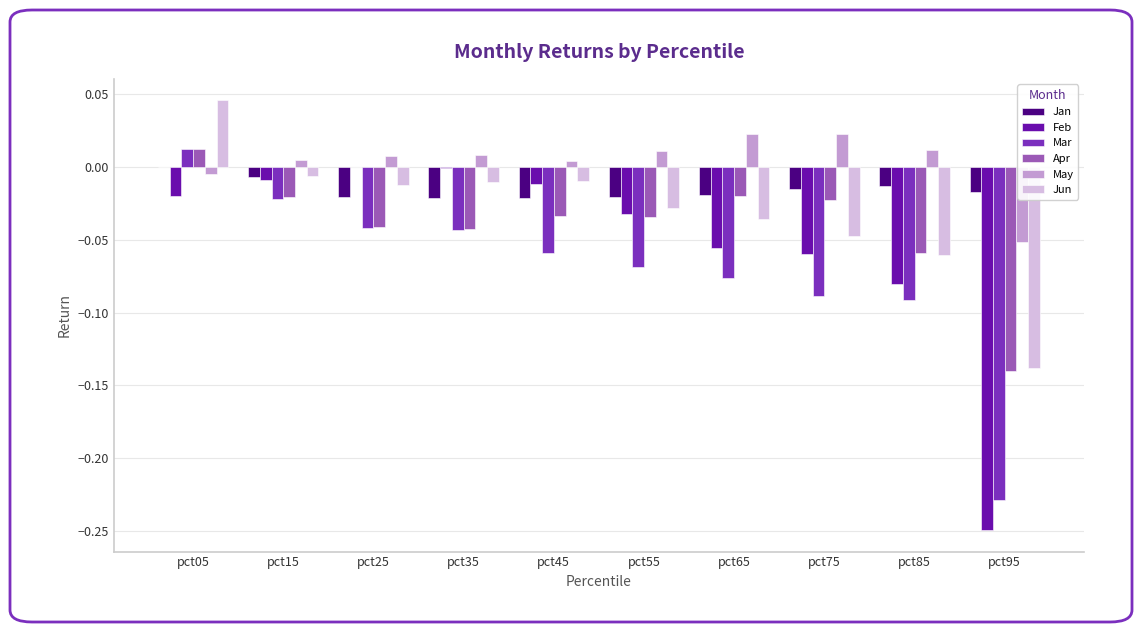

At which category is the sum across all series the highest?

pct05